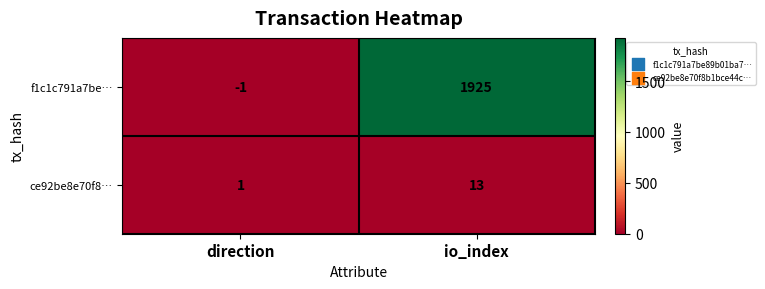

At which category does the chart reach its peak across all series?

io_index